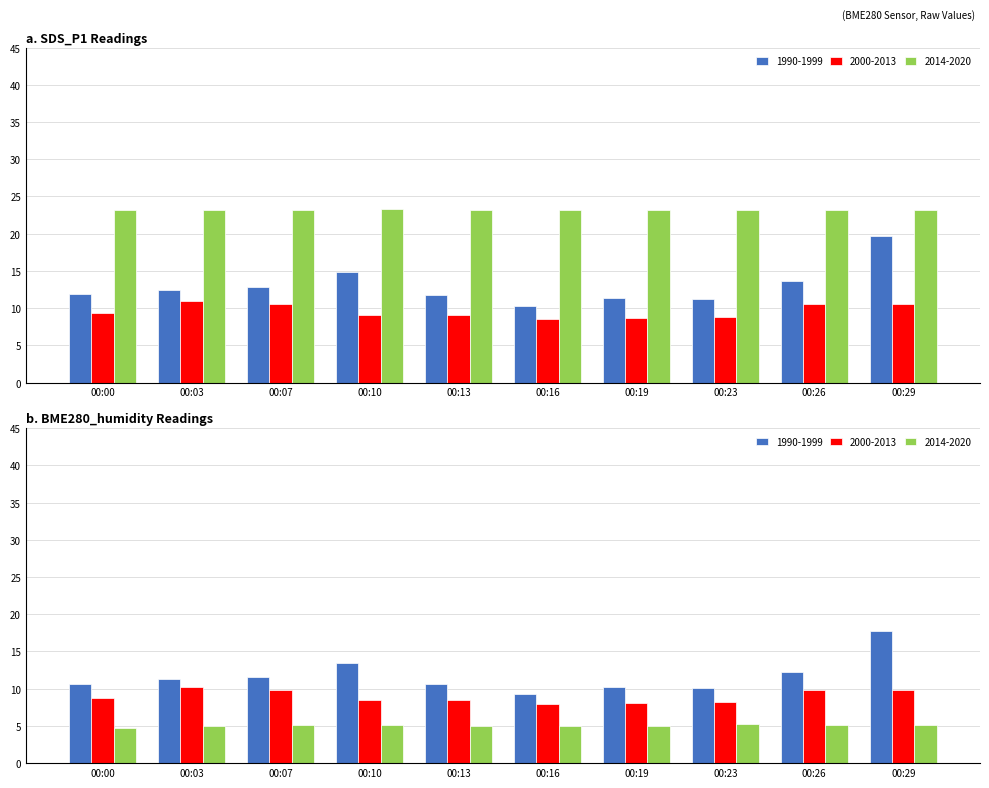

At 00:07, list the series in order from smallest to largest.

2000-2013, 1990-1999, 2014-2020